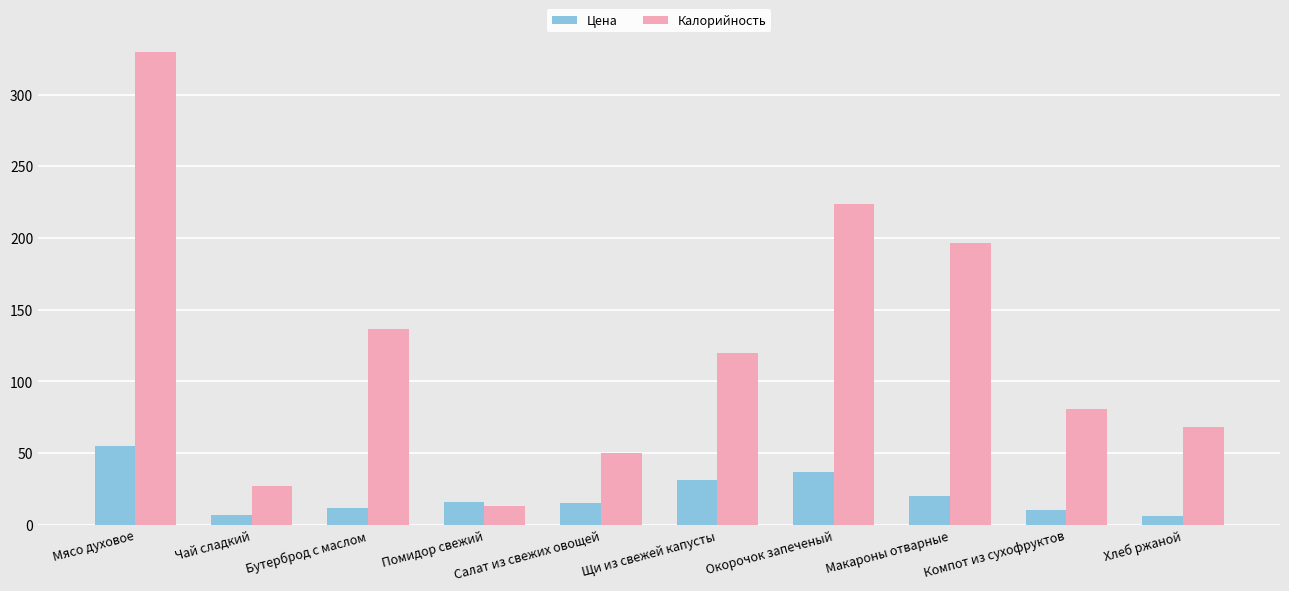

What is the lowest value of the Калорийность series?

12.8